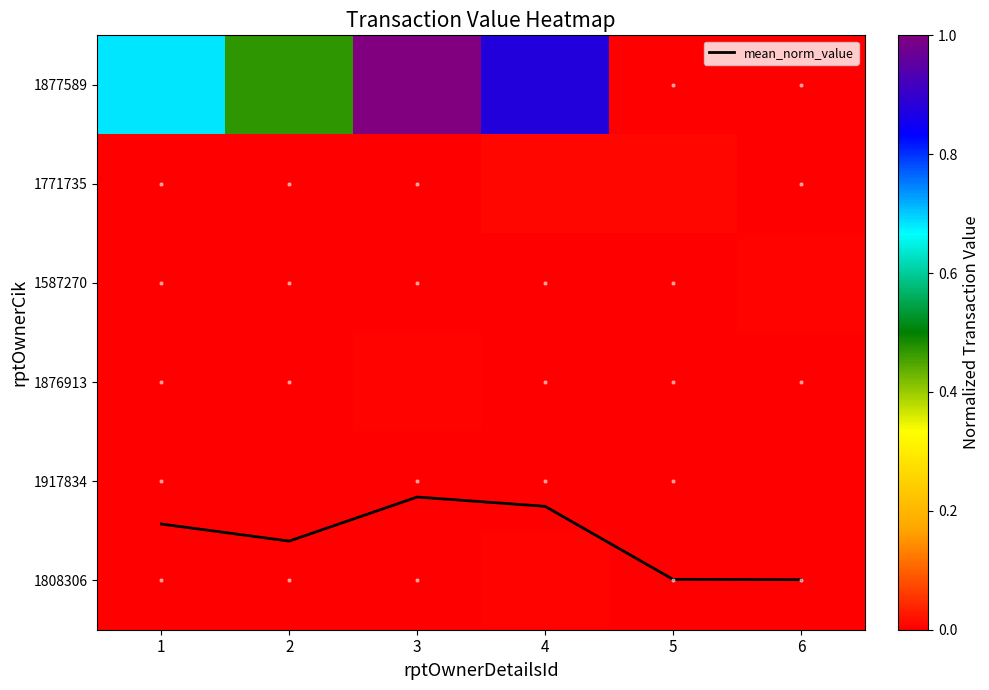

Is it true that mean_norm_value equals 4.3 at 4?

True